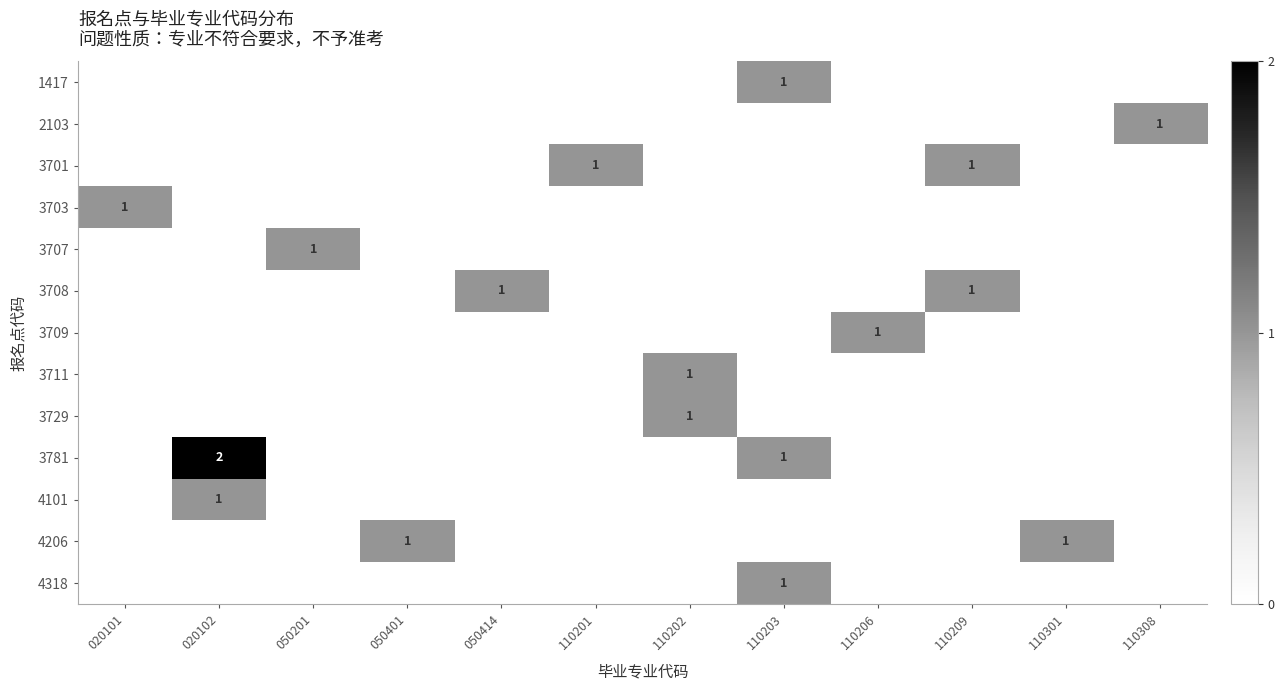

How many series are shown in this chart?

13